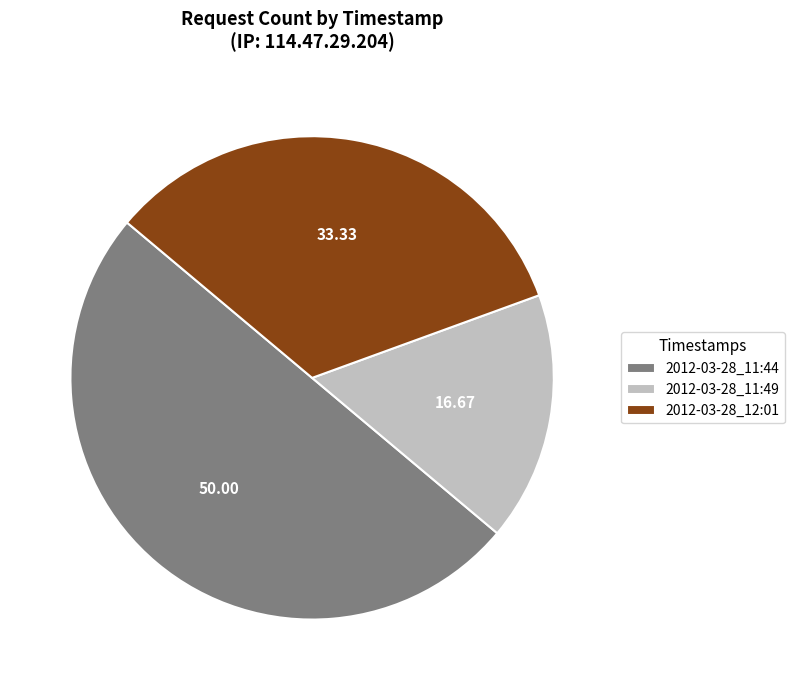

Does 2012-03-28_12:01 account for over 50% of the chart?

No